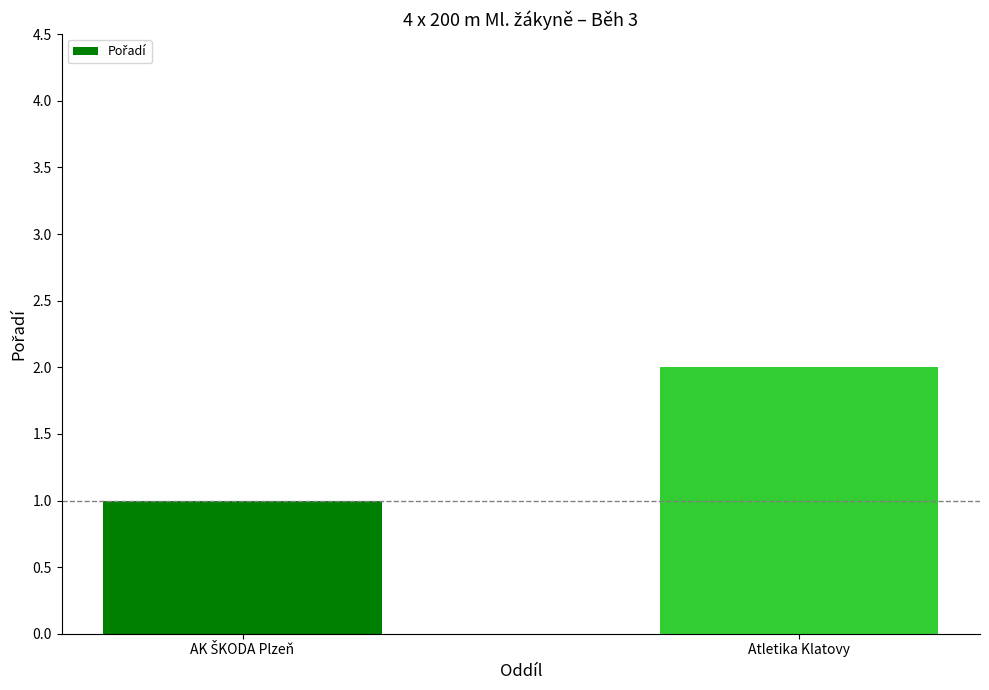

What is the label of the 2nd bar from the left?

Atletika Klatovy